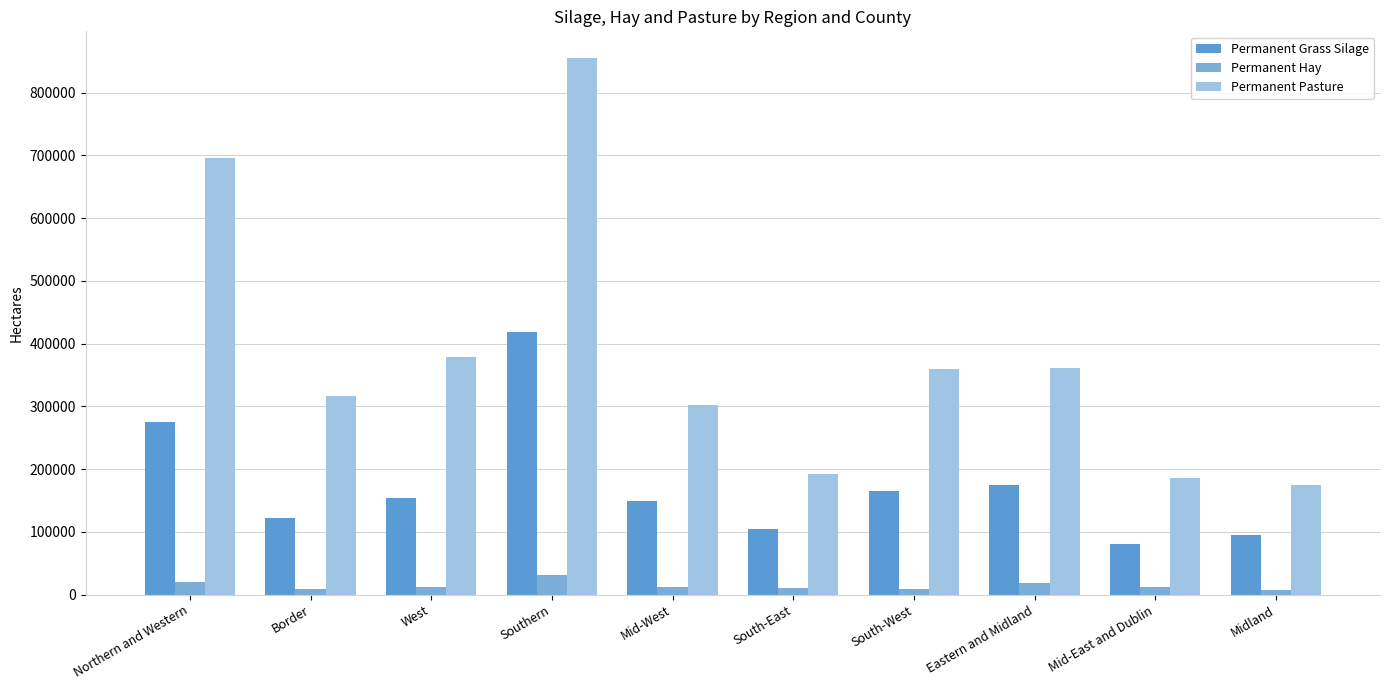

What is the value of the Permanent Hay bar at the 1st from the left?

20159.8